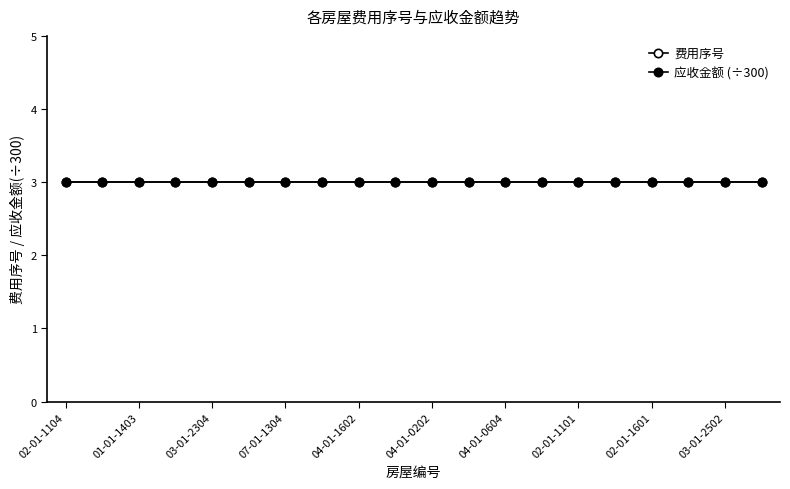

What is the lowest value of the 应收金额 series?

900